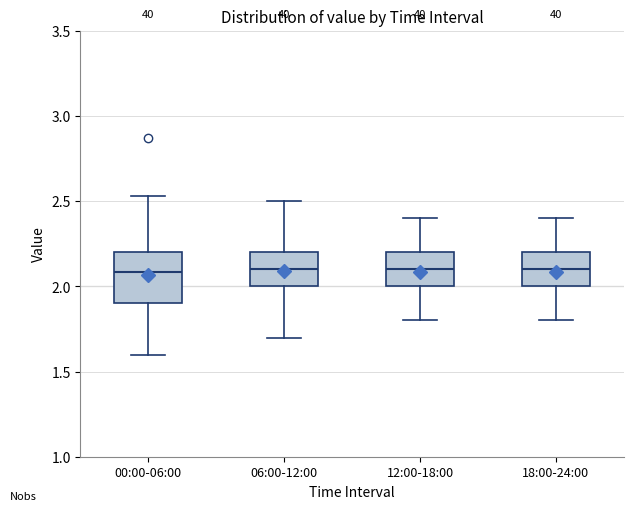

Comparing the boxes themselves (not the whiskers), which one is the tallest?

00:00-06:00